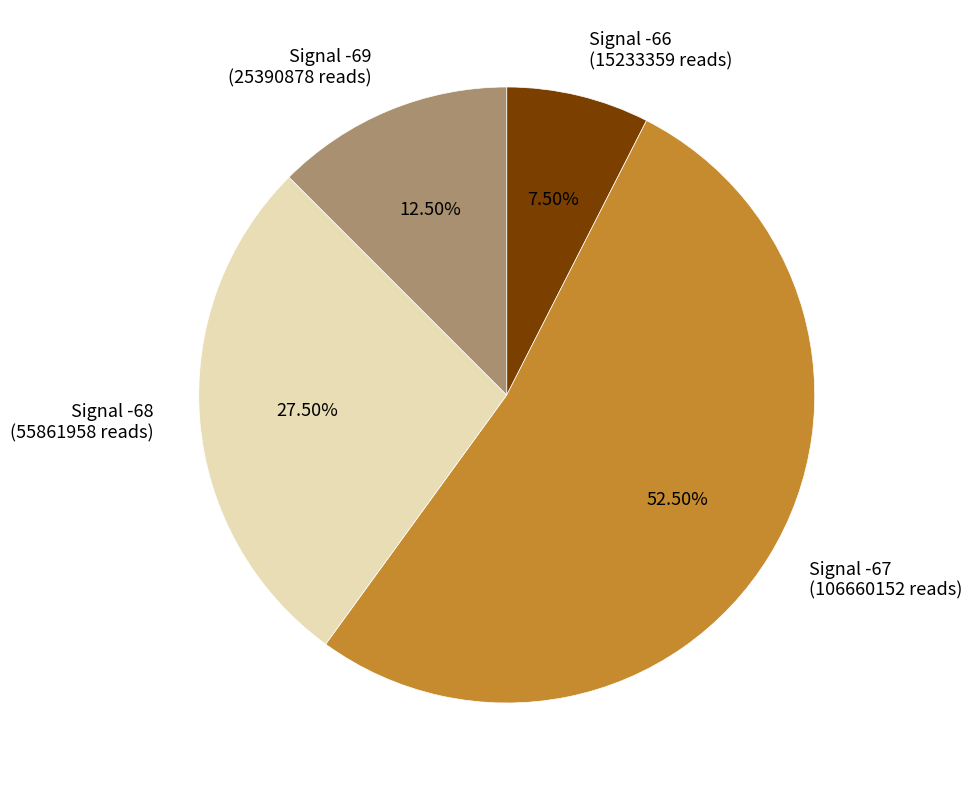

Rank the categories by value from lowest to highest.

Signal -66 (15233359 reads), Signal -69 (25390878 reads), Signal -68 (55861958 reads), Signal -67 (106660152 reads)